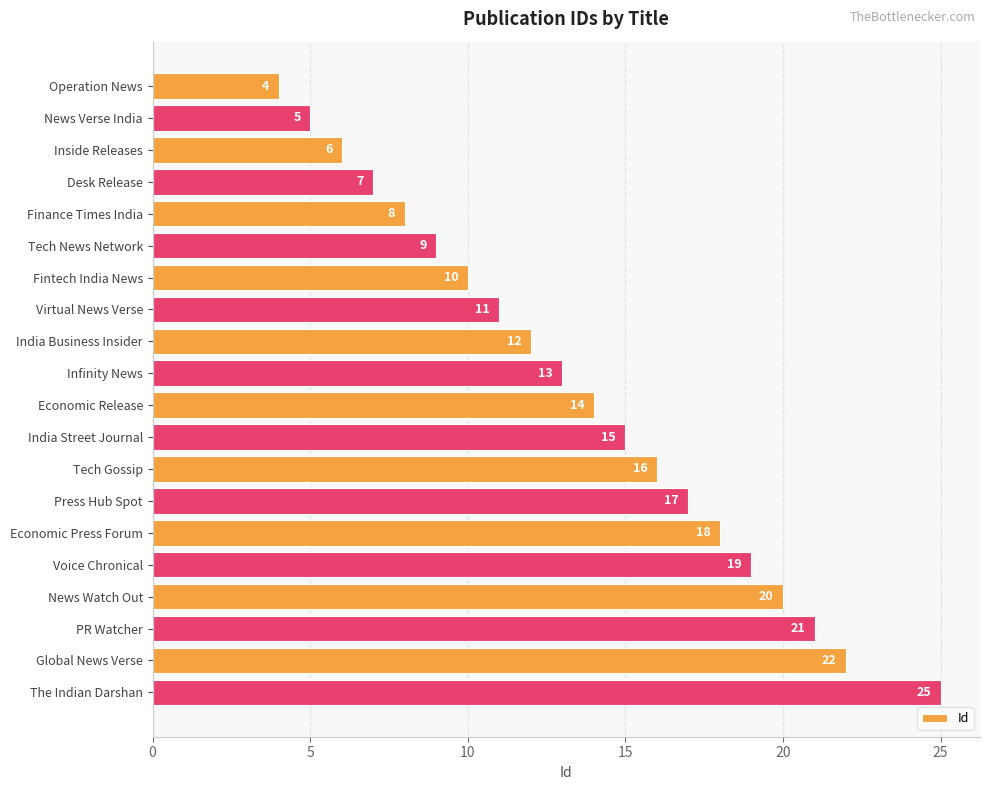

Which label corresponds to the largest value in the chart?

The Indian Darshan